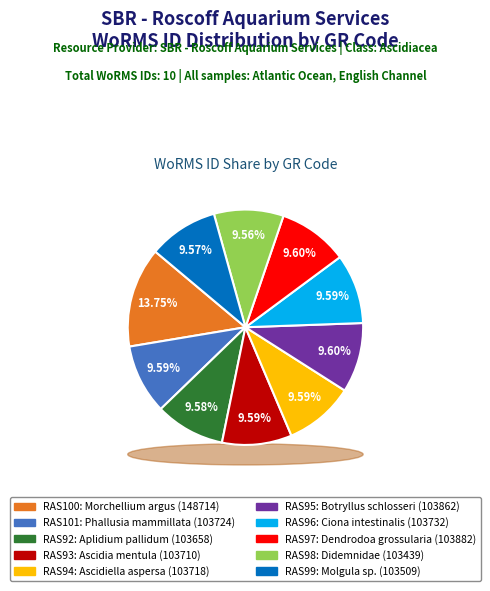

Count the number of slices in the pie.

10